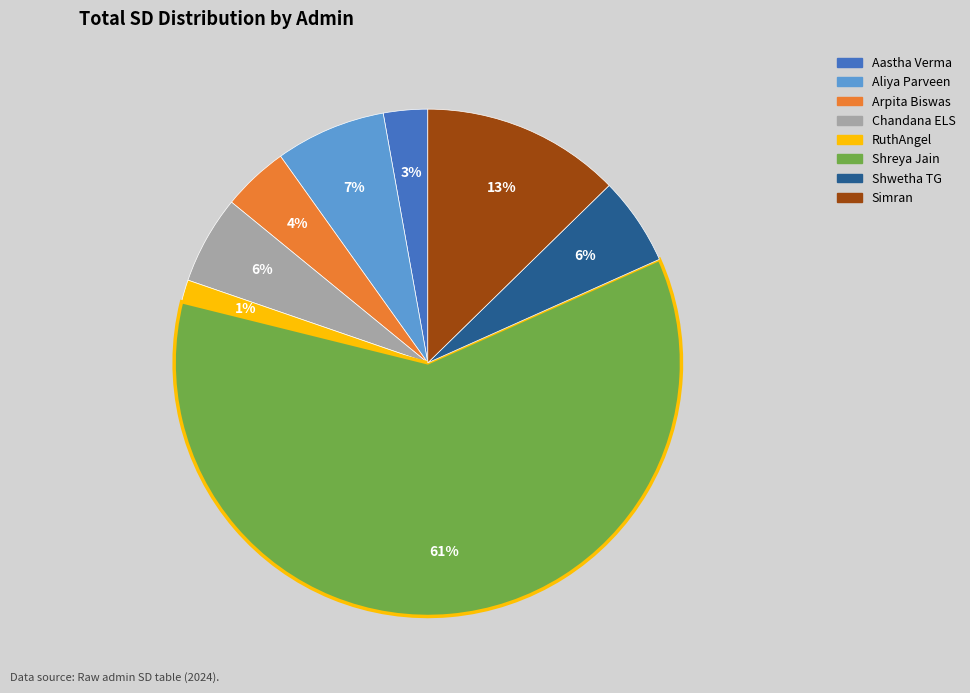

To the nearest percent, what is the combined percentage of Arpita Biswas and Chandana ELS?

10%